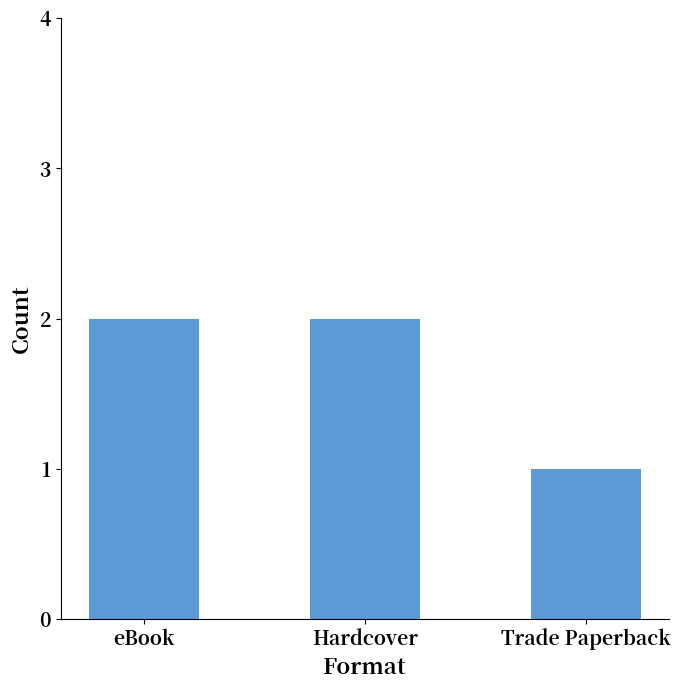

Reading right to left, what are all the values shown in this chart?

Trade Paperback=1	Hardcover=2	eBook=2